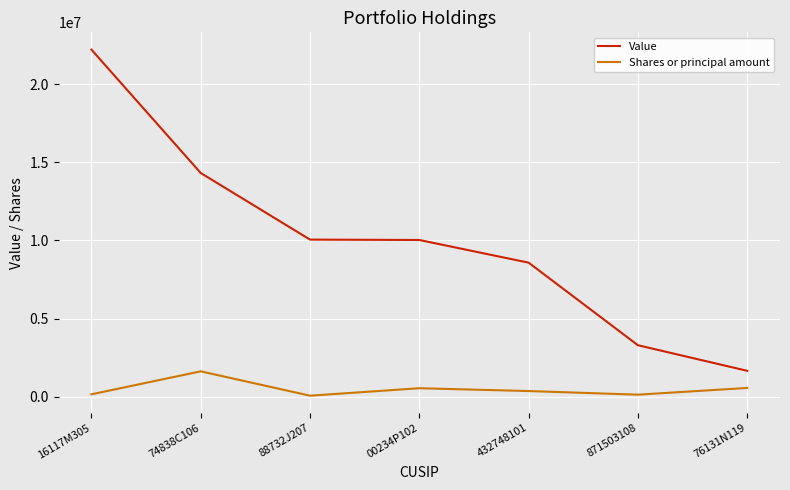

Is the value of Shares or principal amount at 00234P102 greater than the value of Value at 16117M305?

No